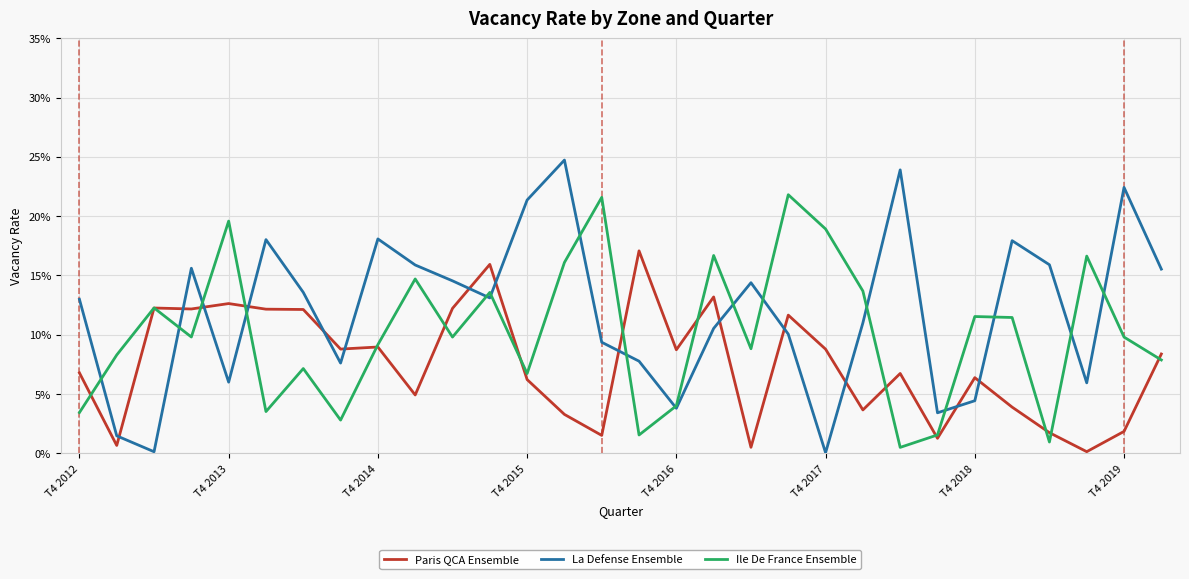

What is the average value of the Paris QCA Ensemble series?

0.1